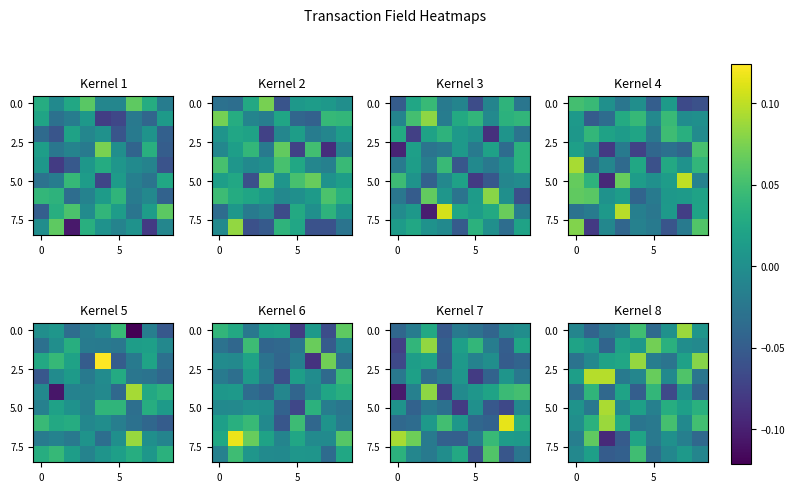

What is the minimum value shown in the chart?

-0.1